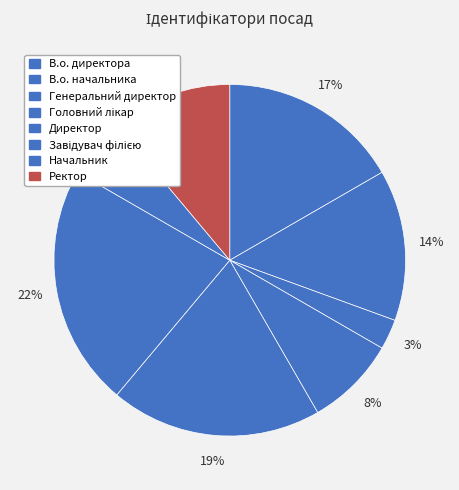

Do В.о. начальника and Головний лікар together represent more than half of the pie?

No